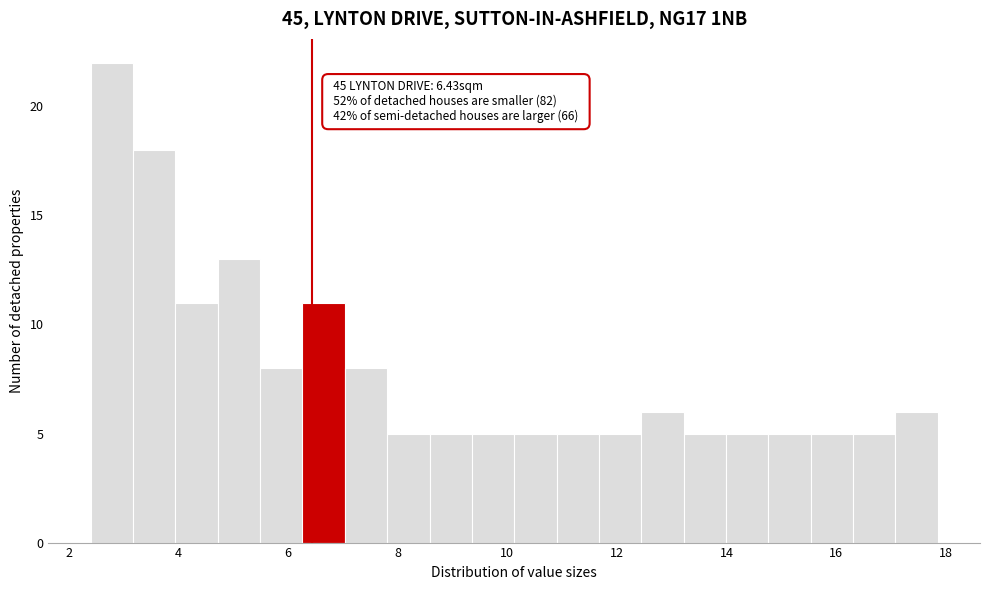

Read against the x-axis, roughly where is the centre of the tallest bar?

2.8